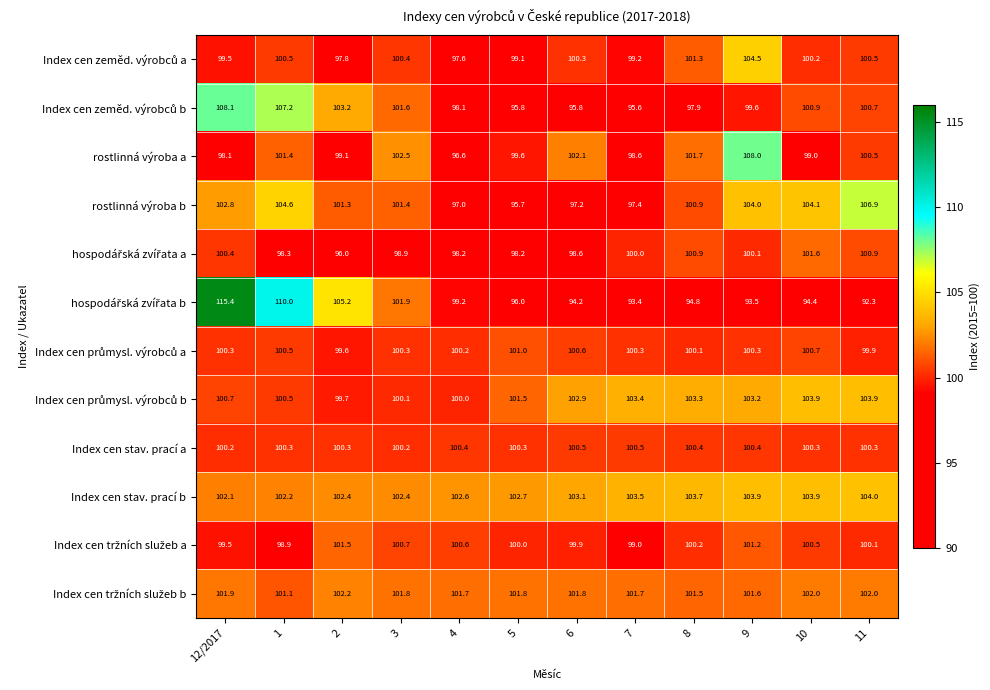

What is the difference between the highest and lowest values at 1?

11.7